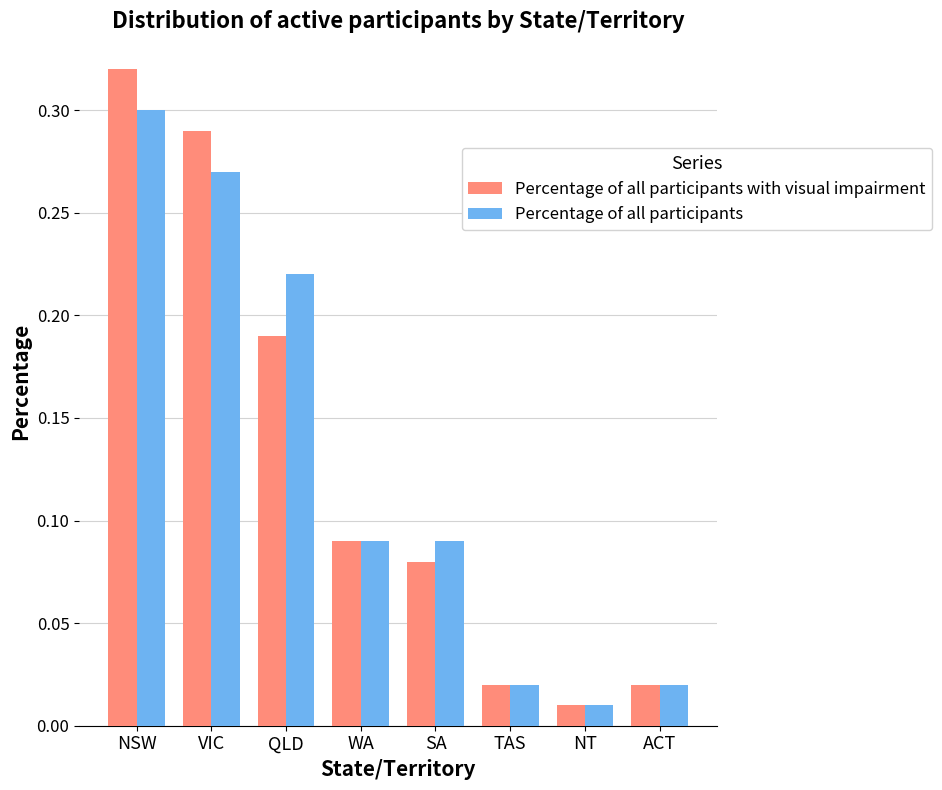

At which category is the sum across all series the highest?

NSW